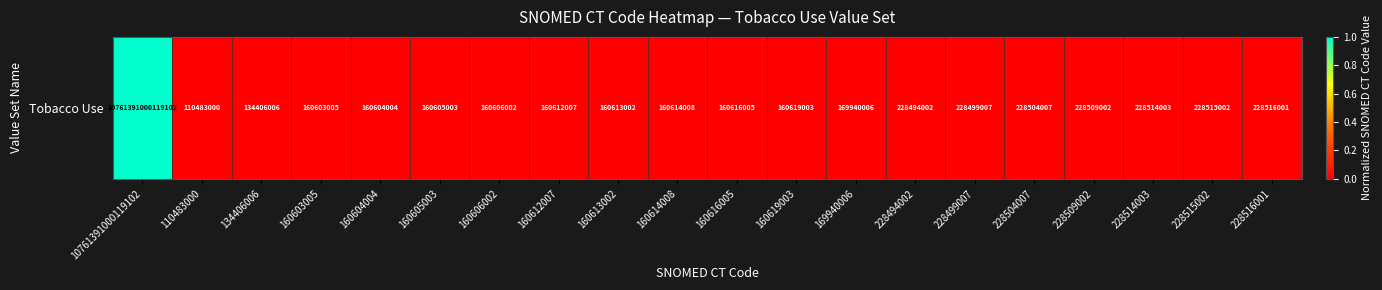

The chart shows a value of 0.0 at 228515002. True or false?

True